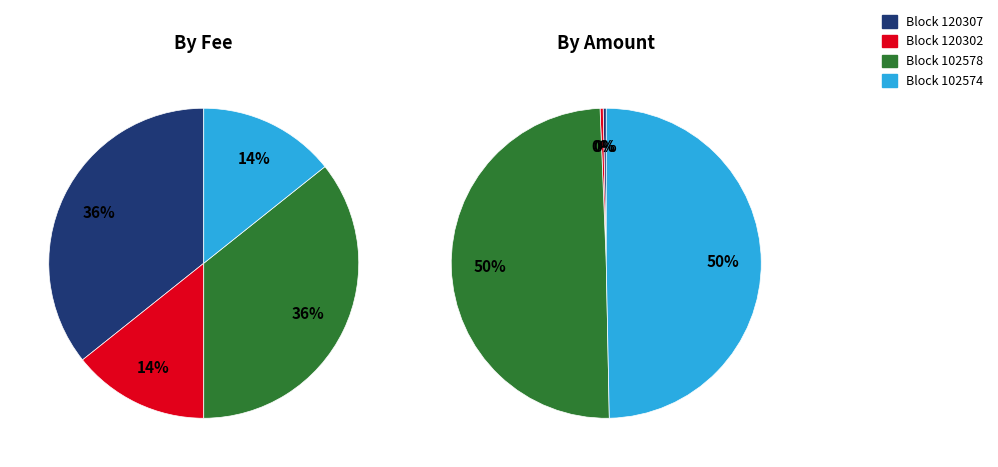

Does 120307 represent more than half of the total?

No